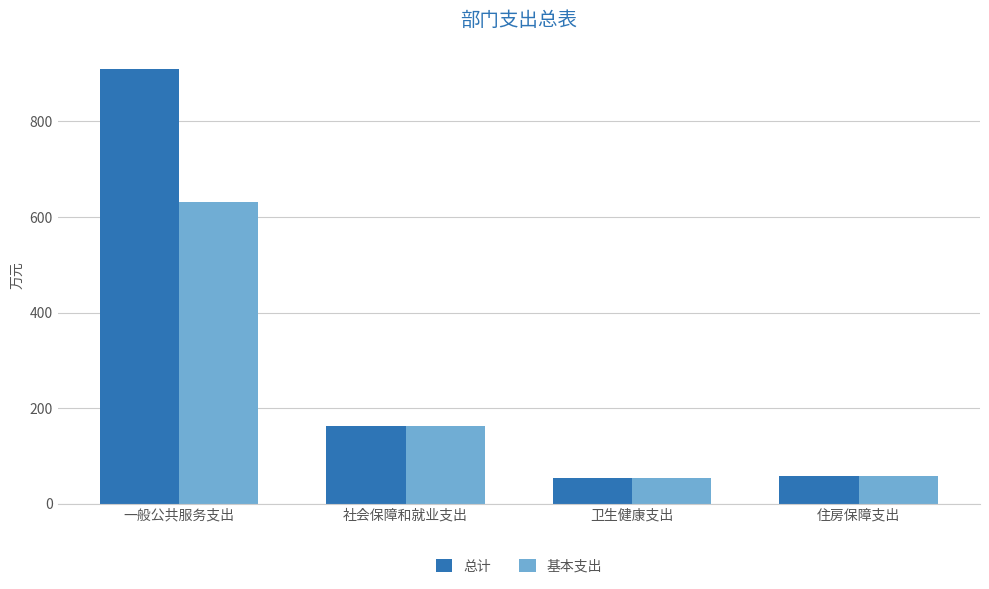

Which series has the largest total across all categories?

总计